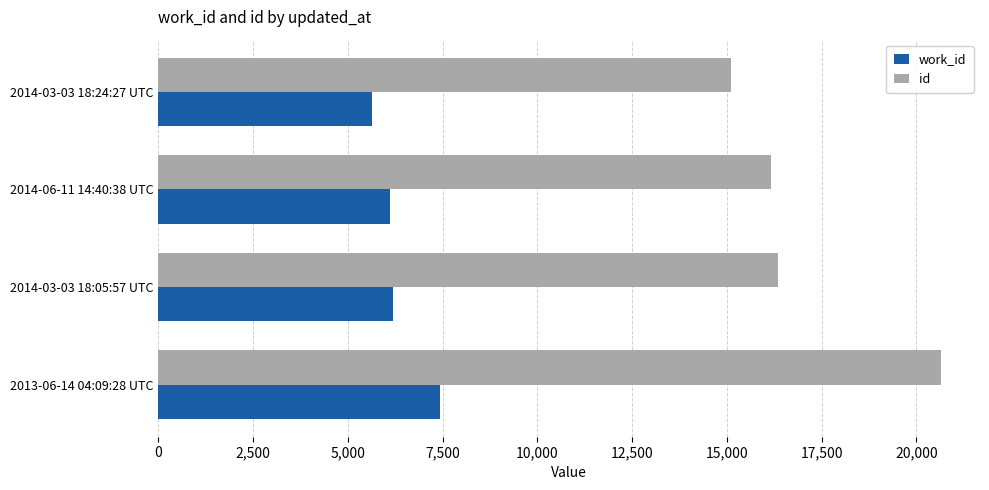

What is the difference between the maximum and second lowest values in the id series?

4485